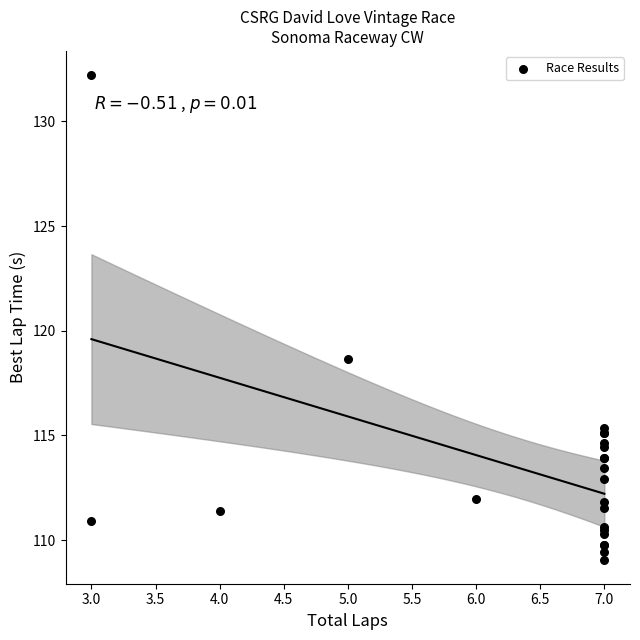

What Y value in the scatter plot is closest to 120?

118.6